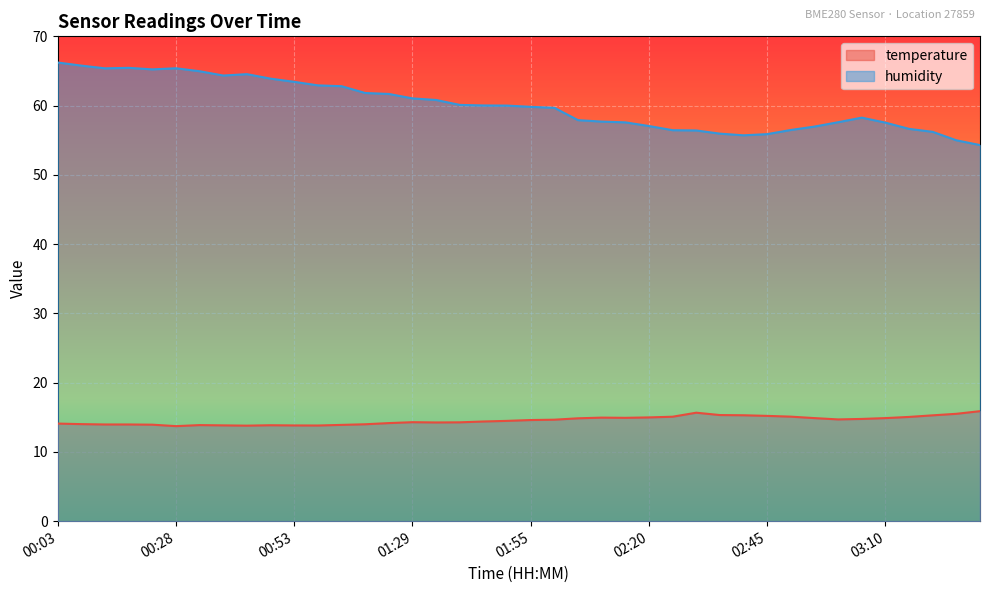

True or false: humidity has more than 1 points higher than both neighbors.

True